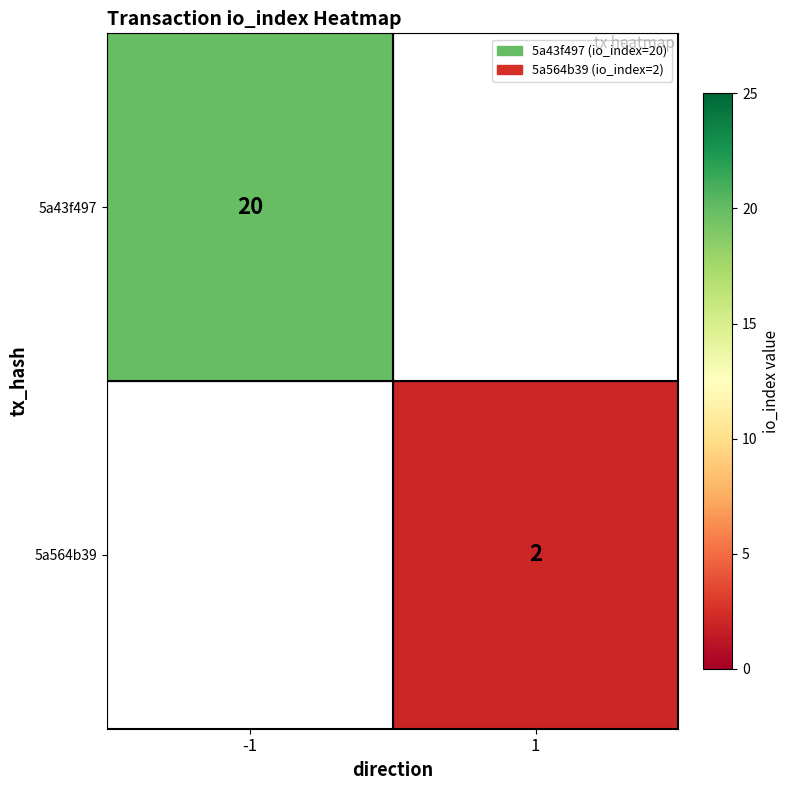

How many categories are shown in the chart?

2